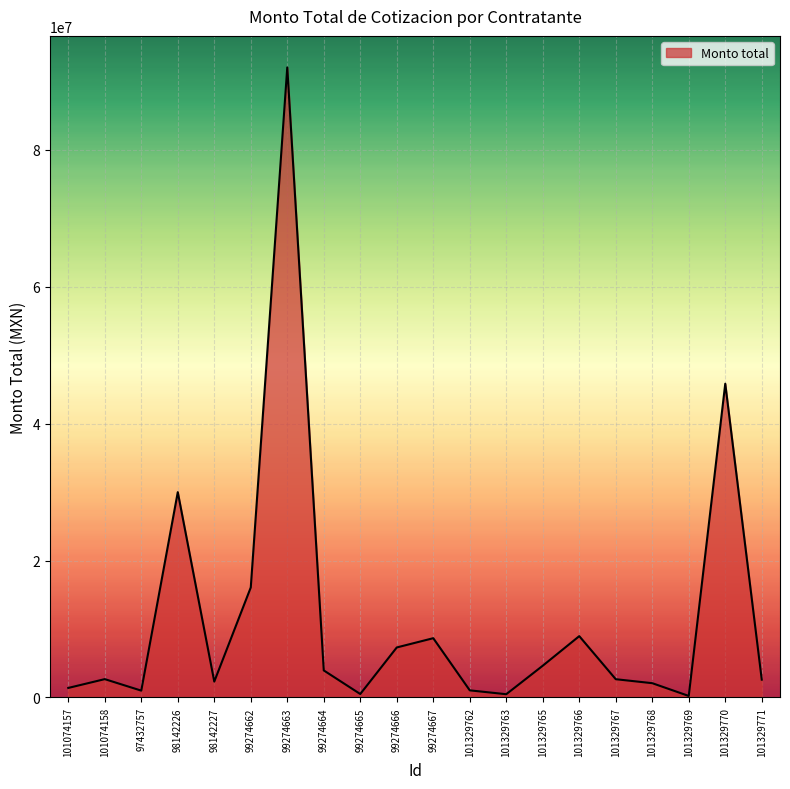

What is the greatest value displayed?

92054769.6